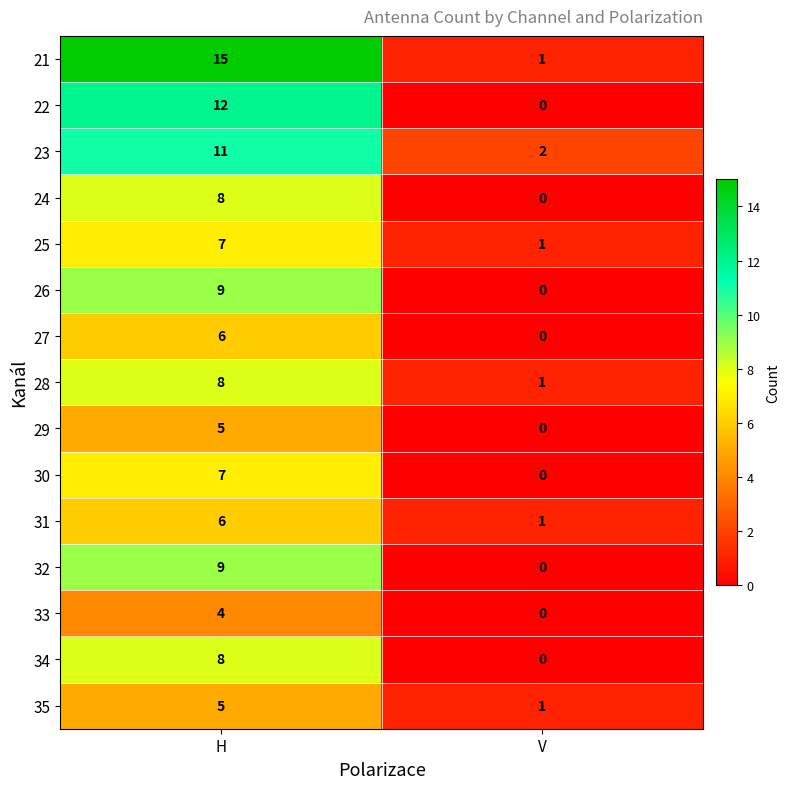

Is it true that 30 equals 3 at H?

False